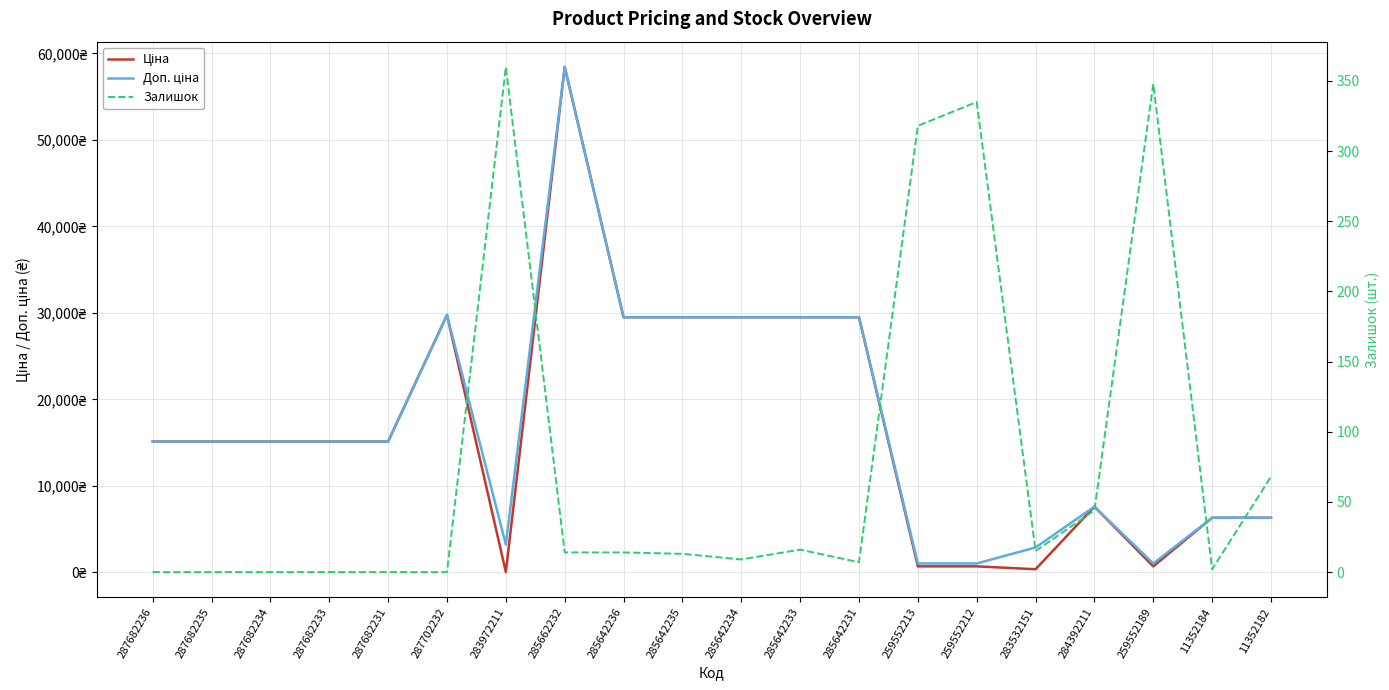

List the labels in order of Залишок value, largest first.

283972211, 259552189, 259552212, 259552213, 11352182, 284392211, 285642233, 283532151, 285662232, 285642236, 285642235, 285642234, 285642231, 11352184, 287682236, 287682235, 287682234, 287682233, 287682231, 287702232